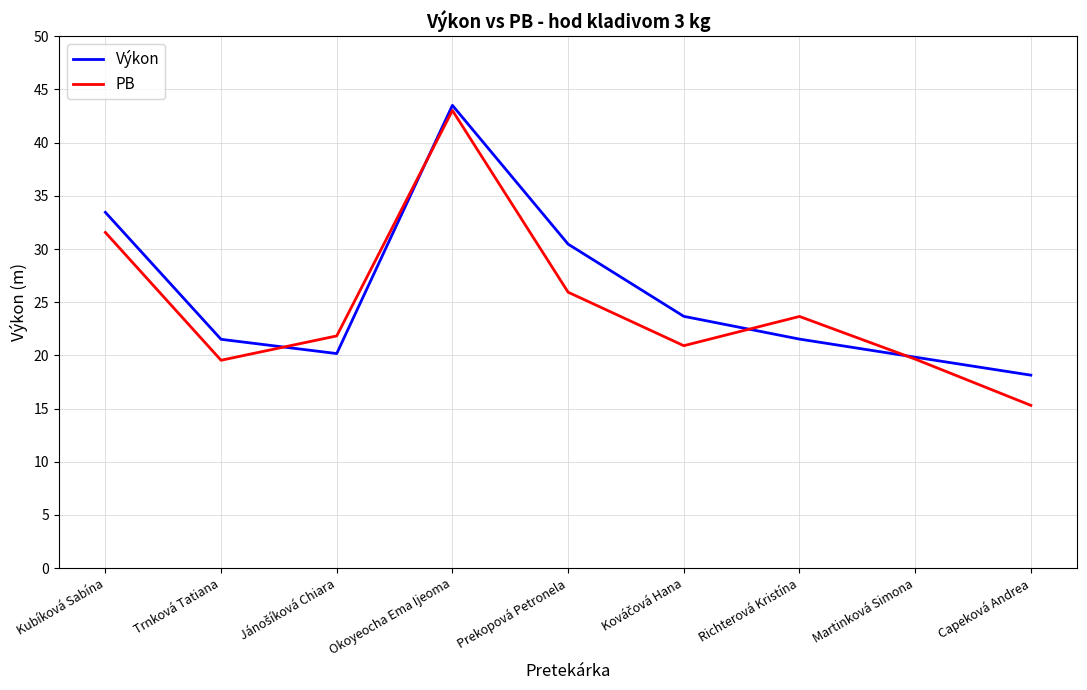

What position from the left is Trnková Tatiana?

2